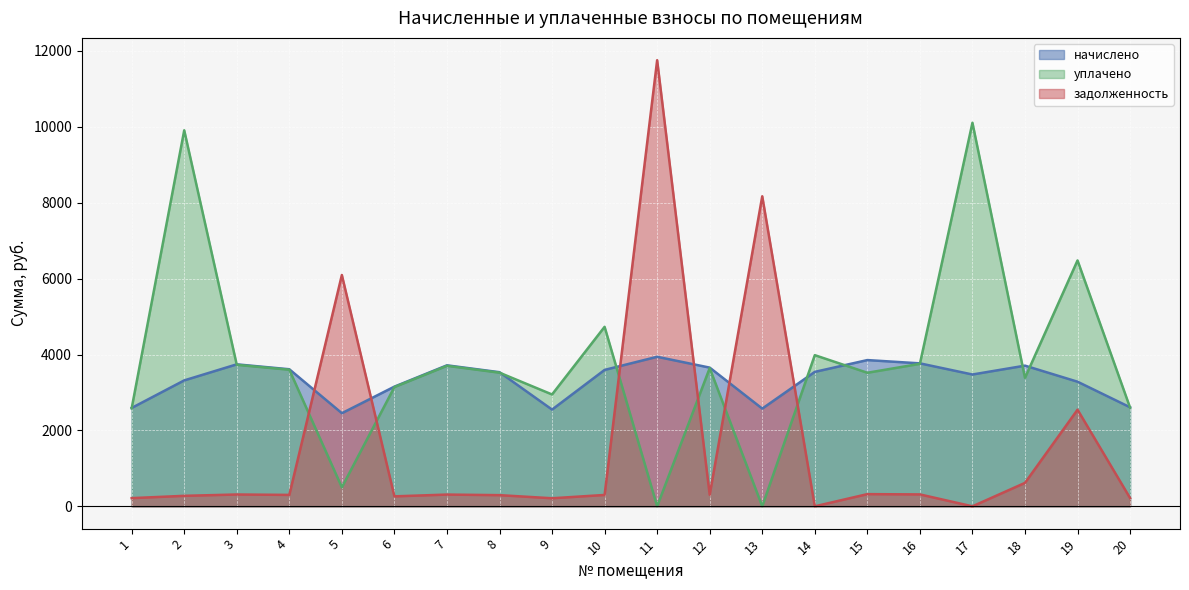

The задолженность series shows 321.1 at 15. True or false?

True